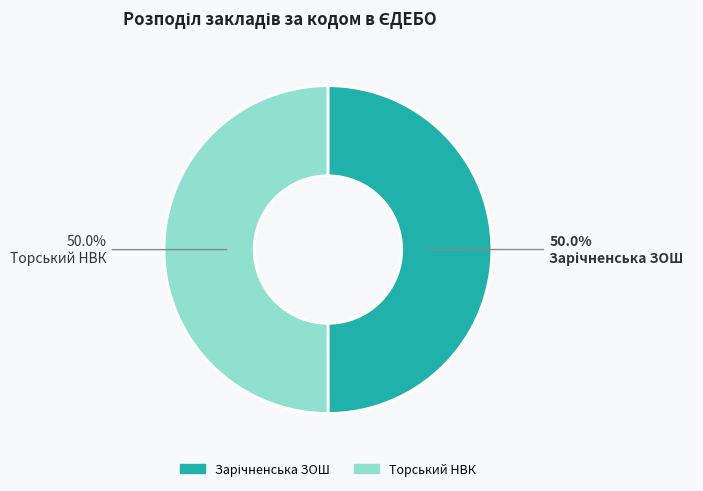

Count the number of slices in the pie.

2